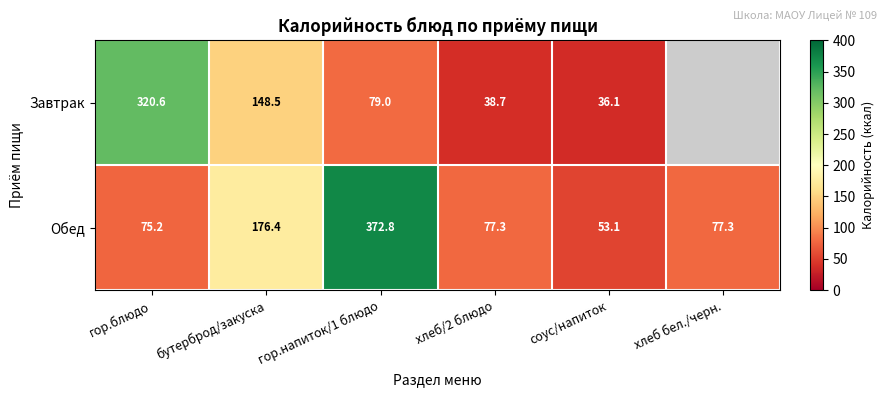

The value of Обед at бутерброд/закуска is 77.8. True or false?

False